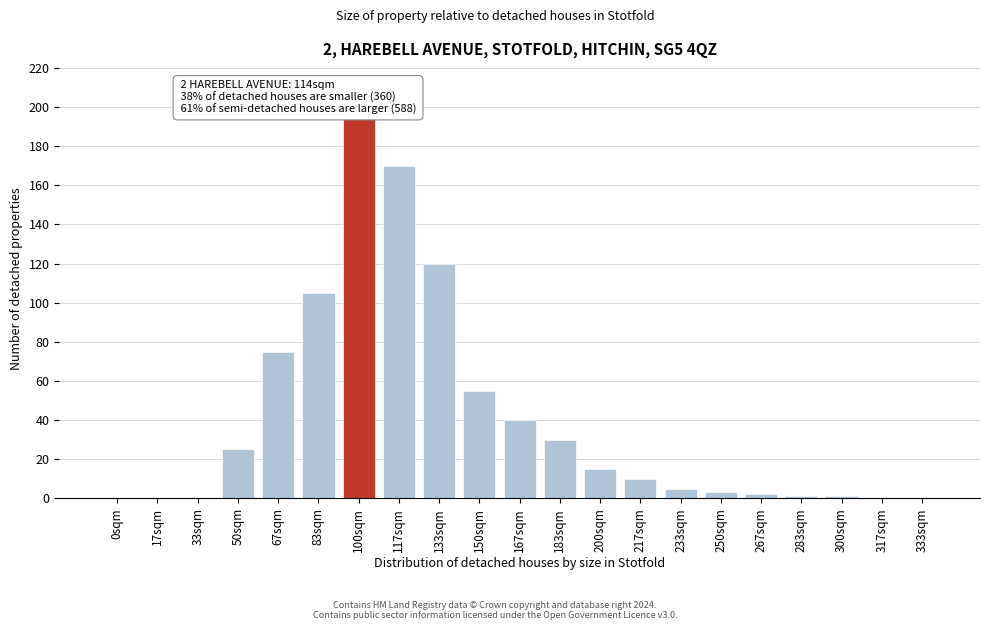

Reading right to left, list all the values displayed in this chart.

333sqm=0	317sqm=0	300sqm=1	283sqm=1	267sqm=2	250sqm=3	233sqm=5	217sqm=10	200sqm=15	183sqm=30	167sqm=40	150sqm=55	133sqm=120	117sqm=170	100sqm=195	83sqm=105	67sqm=75	50sqm=25	33sqm=0	17sqm=0	0sqm=0